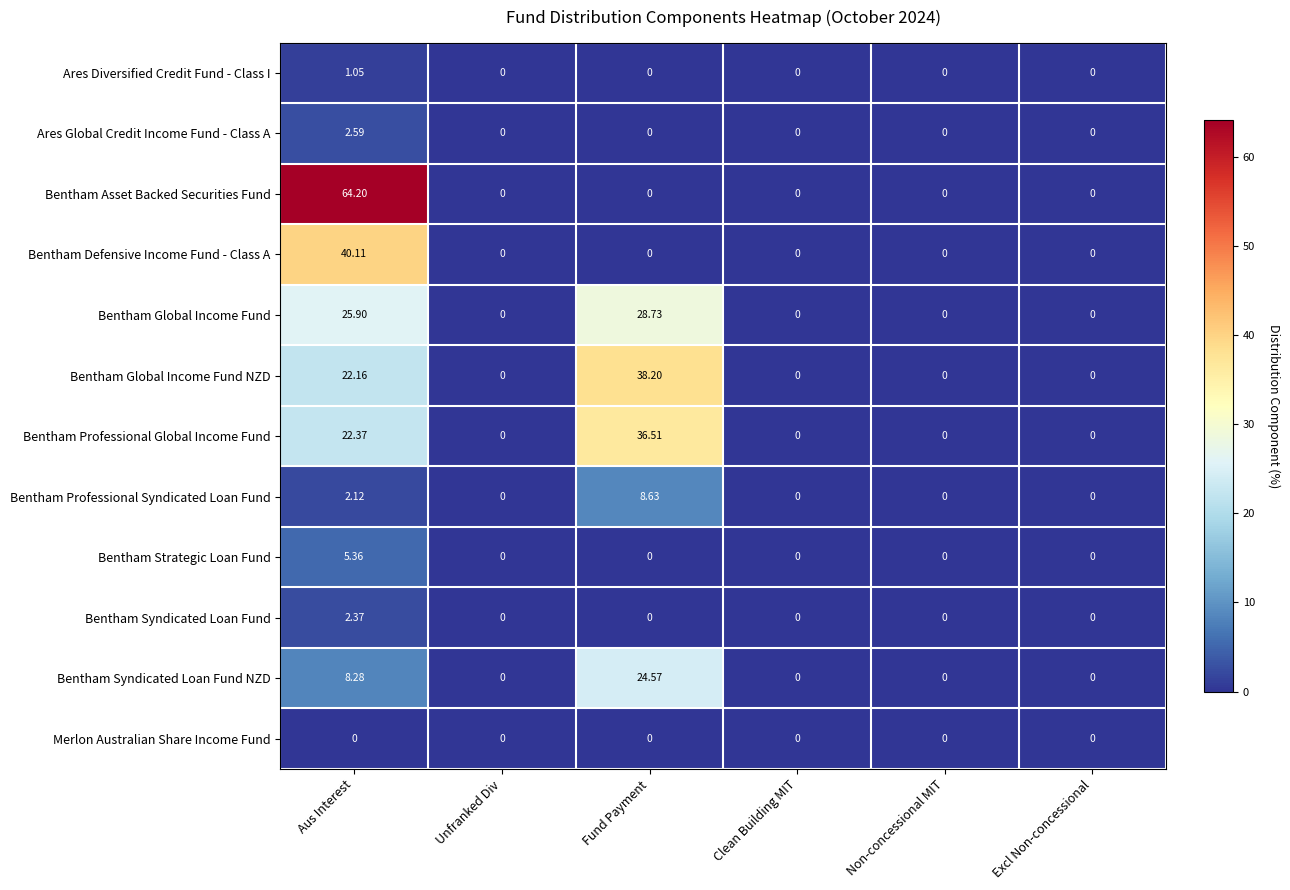

At which label does Ares Global Credit Income Fund - Class A reach its peak?

Aus Interest